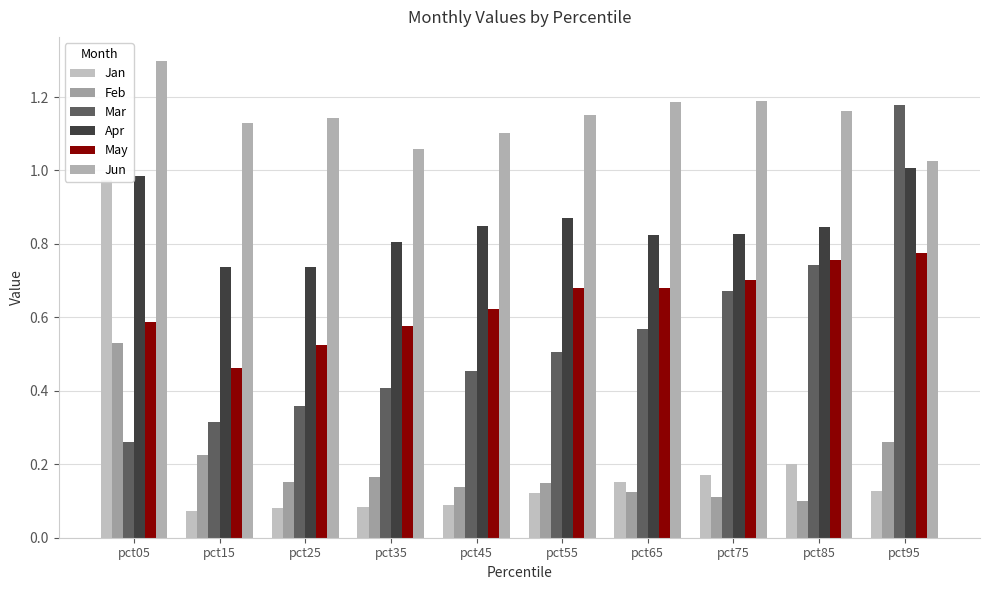

Are the bars grouped side by side (vs. stacked)?

Yes